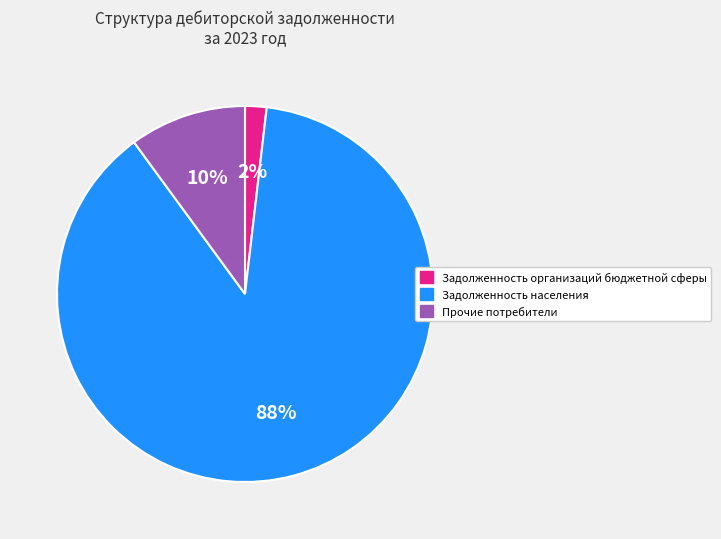

How many slices are in this pie chart?

3